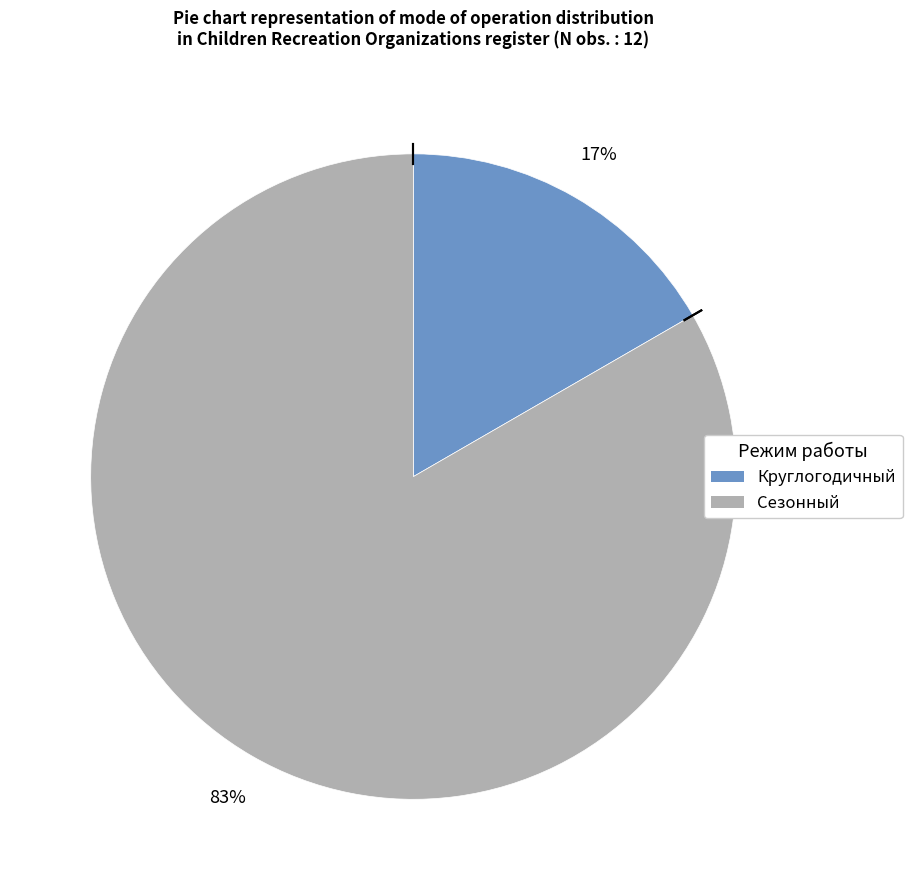

Is Круглогодичный the majority of the pie?

No